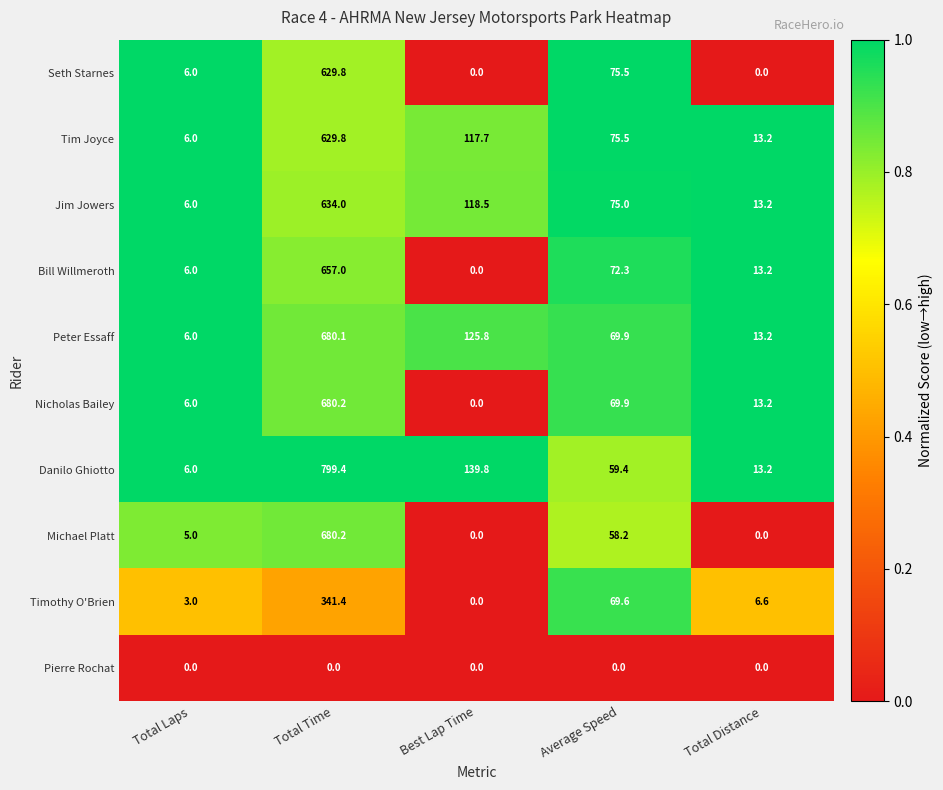

Between Best Lap Time and Average Speed, which series saw the biggest shift?

Danilo Ghiotto